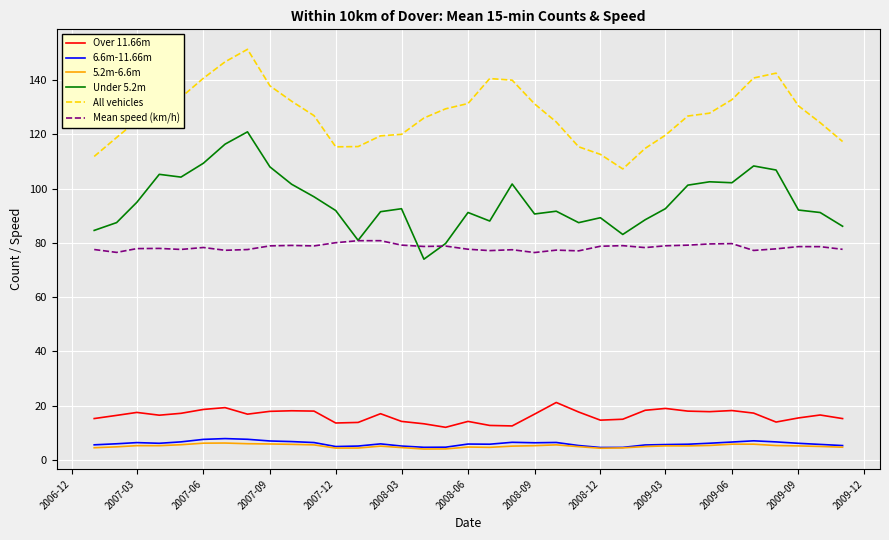

True or false: All vehicles and Mean speed (km/h) cross at least once.

False